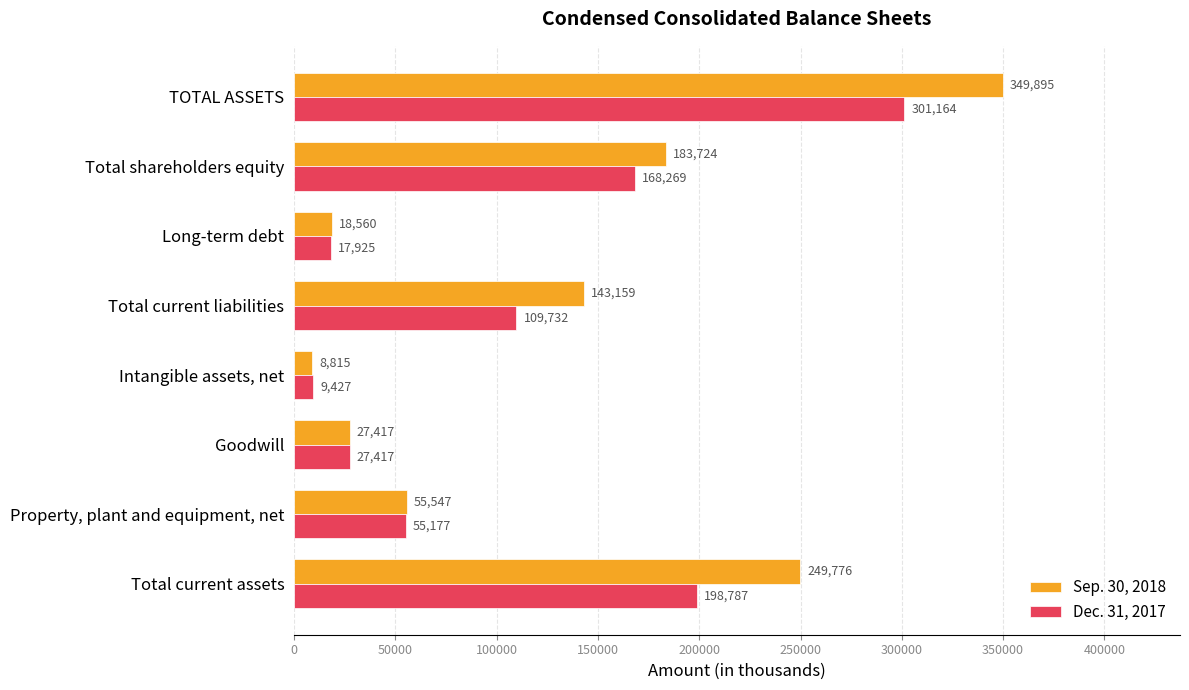

The Dec. 31, 2017 series shows 17925 at Long-term debt. True or false?

True